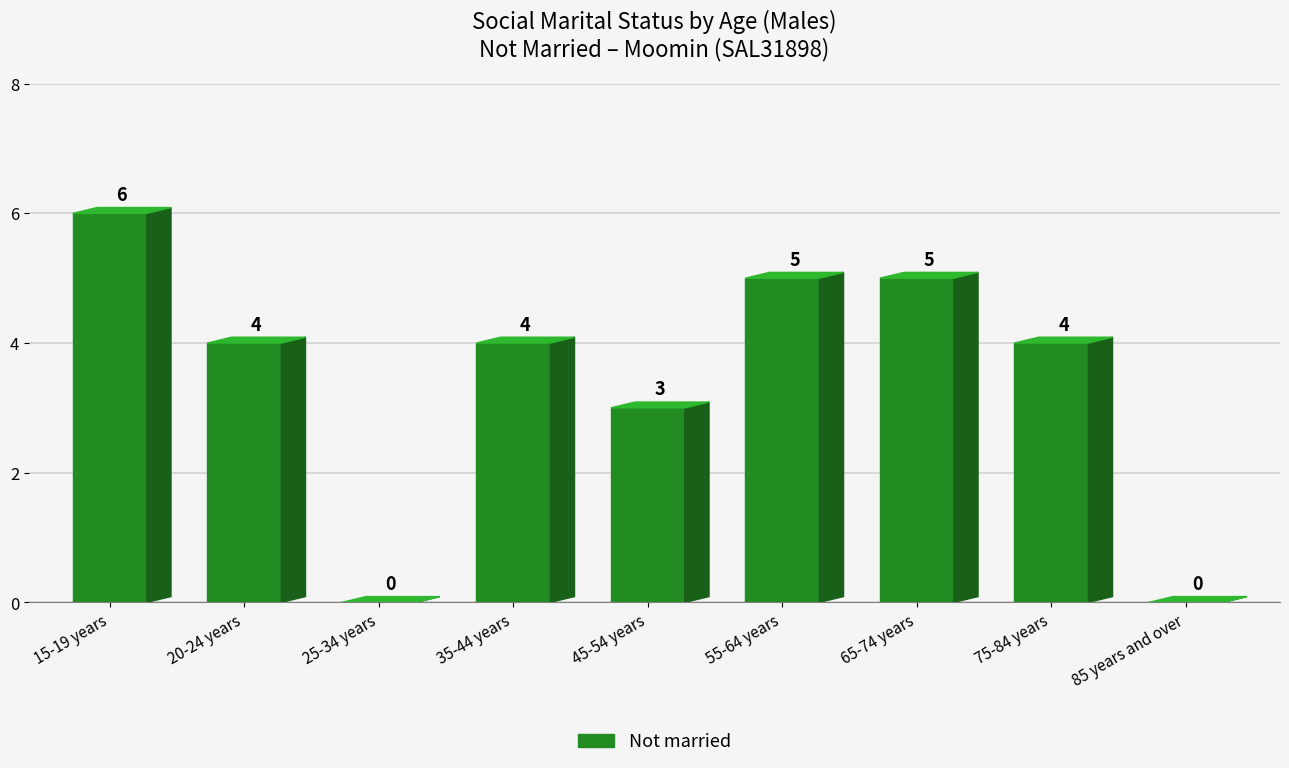

How many values are between 3 and 5?

6